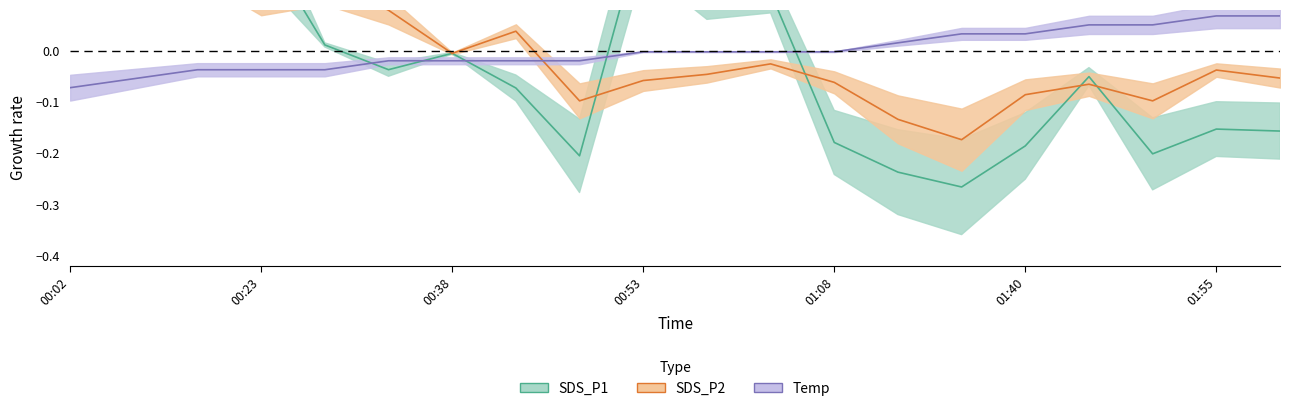

Is it true that SDS_P1 equals 0.0 at 4?

True